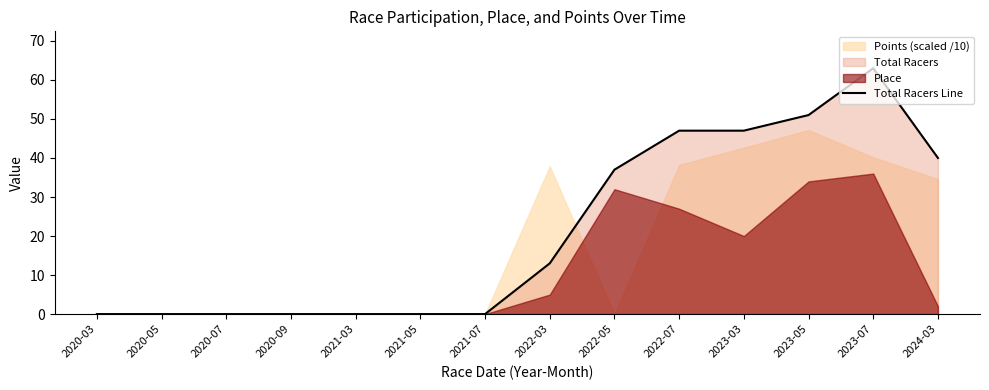

What is the change in value from 2023-03 to 2023-07?

+16